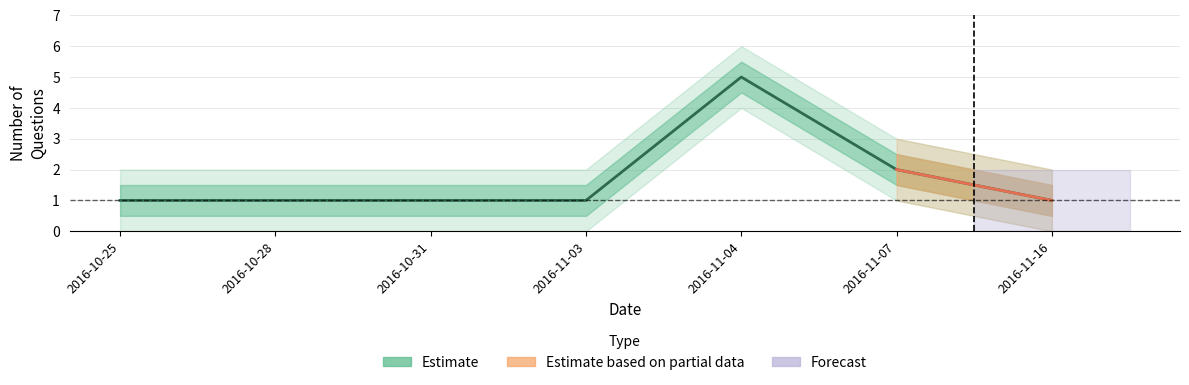

What is the minimum value shown in the chart?

1